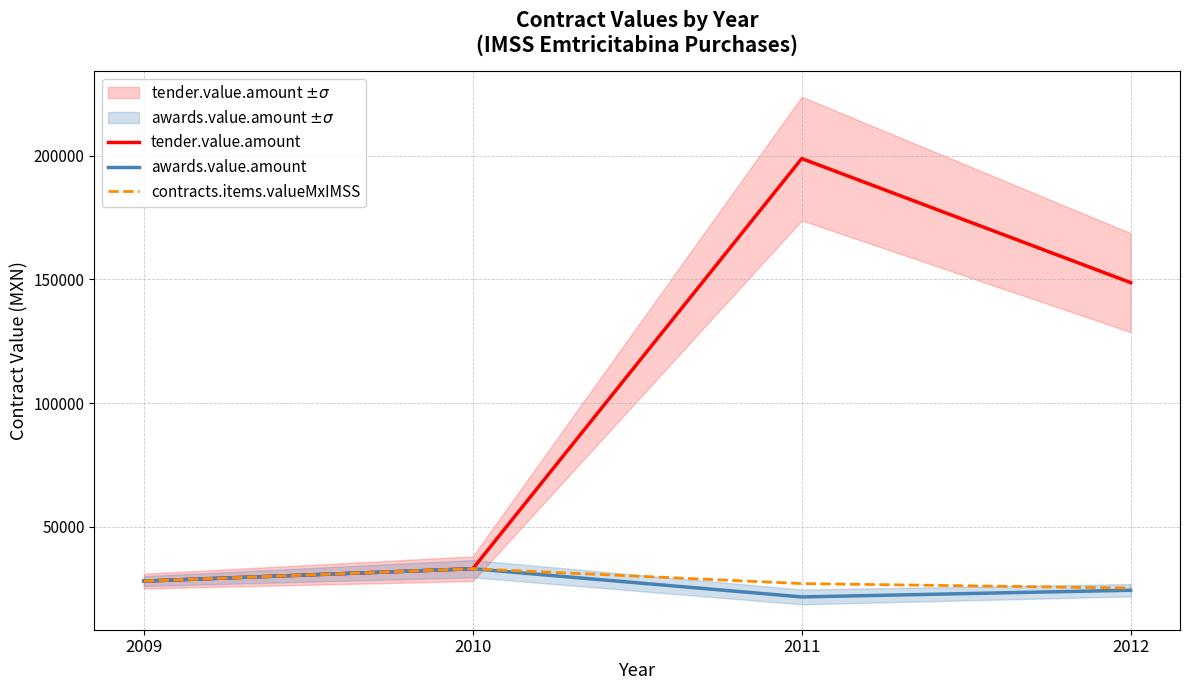

How many lines are shown in the chart?

3